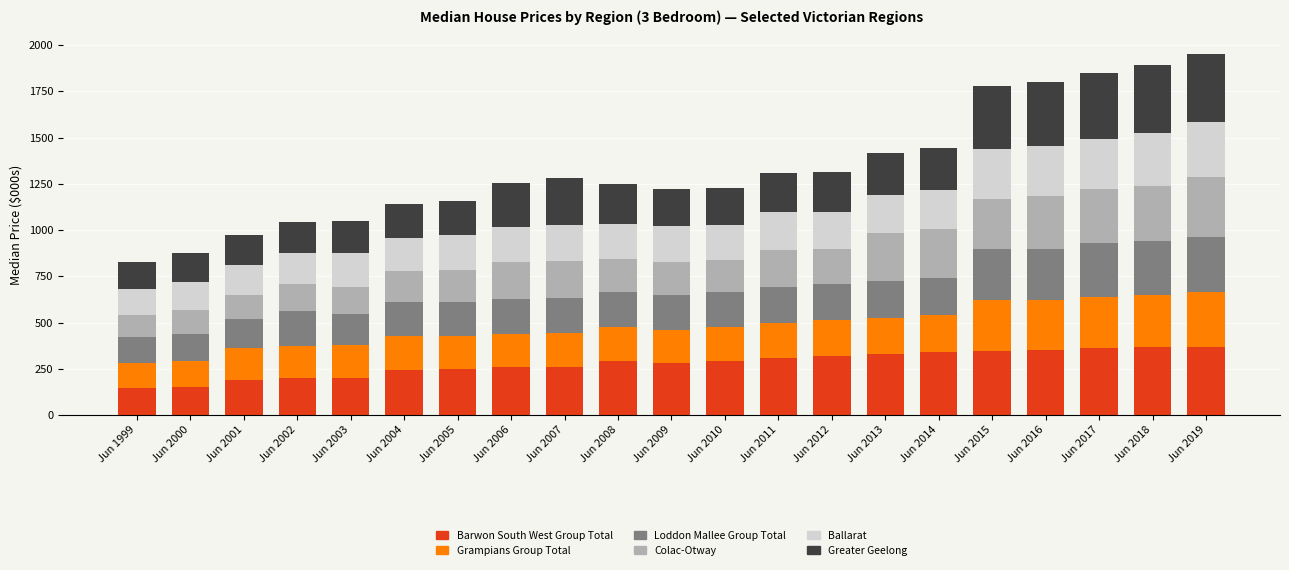

What is the difference between the maximum and minimum values in the Barwon South West Group Total series?

225